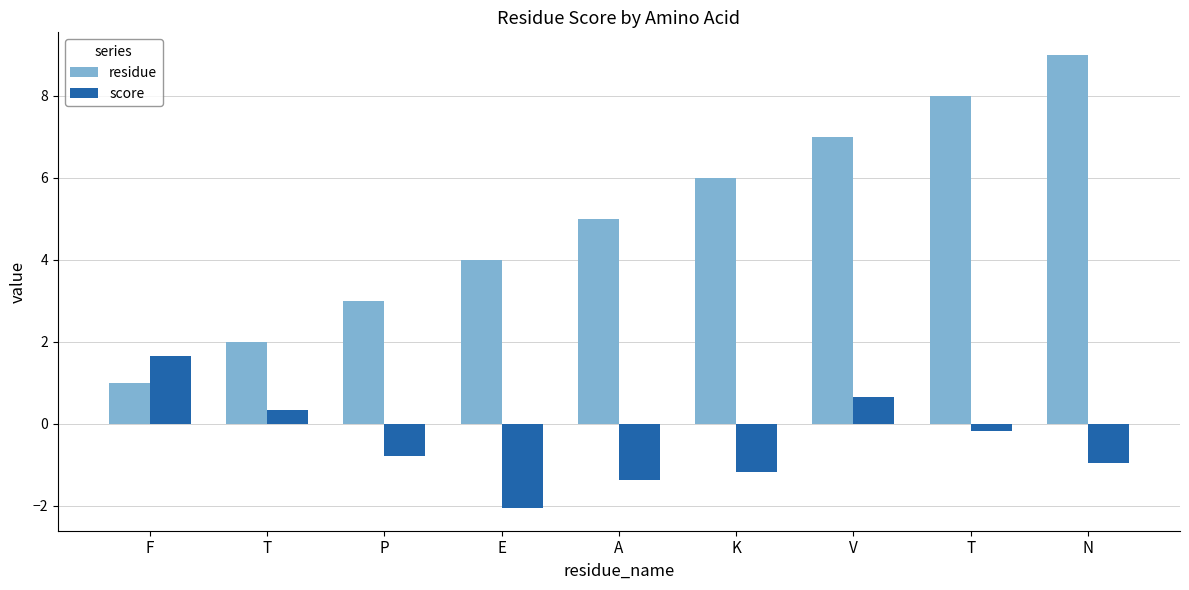

At which label does residue reach its minimum?

F